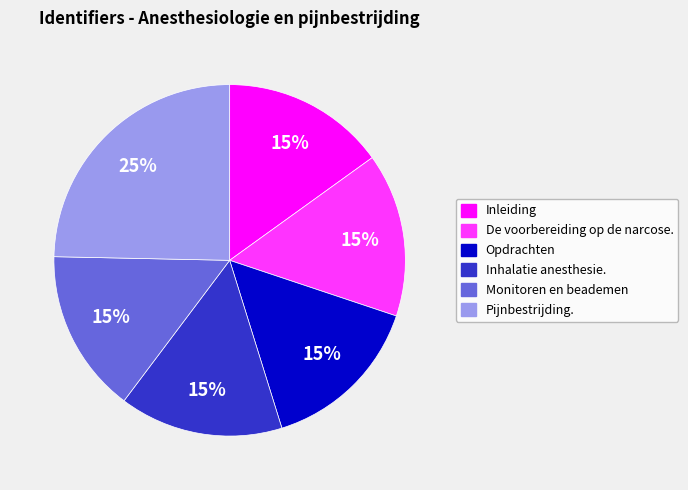

Between Pijnbestrijding. and Opdrachten, which is larger?

Pijnbestrijding.